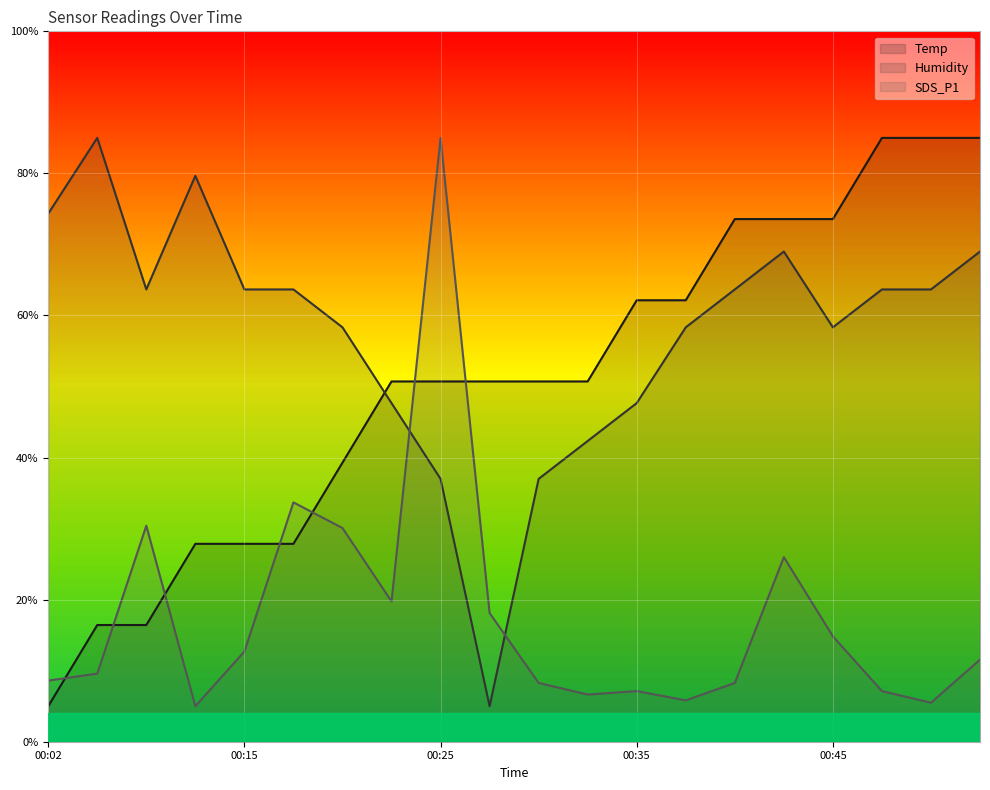

True or false: SDS_P1 has a value of 14.0 at 00:40.

False